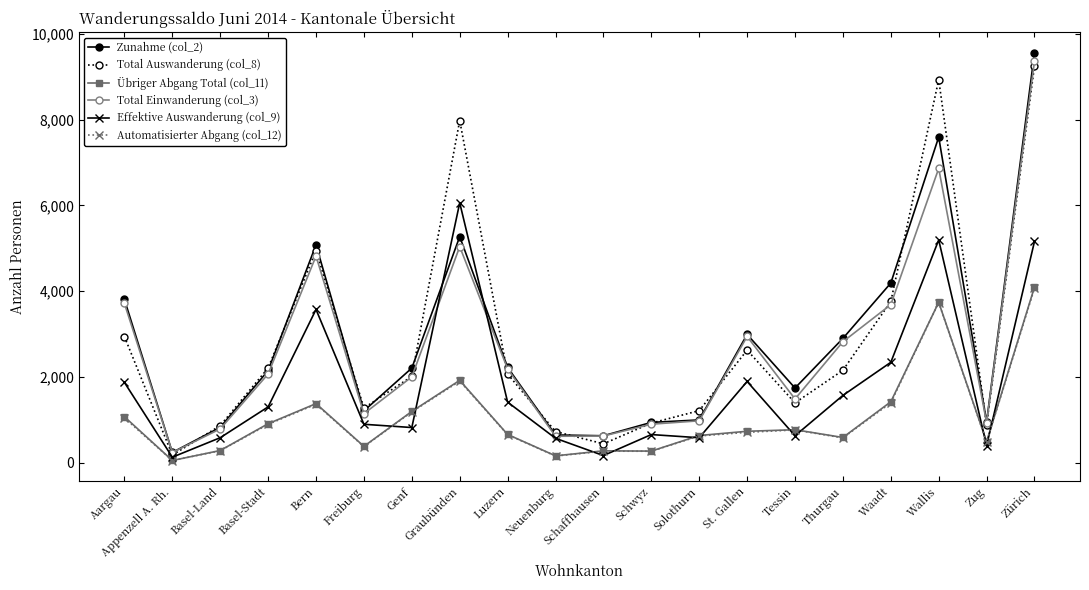

Which series has the widest spread of values?

Zunahme (col_2)